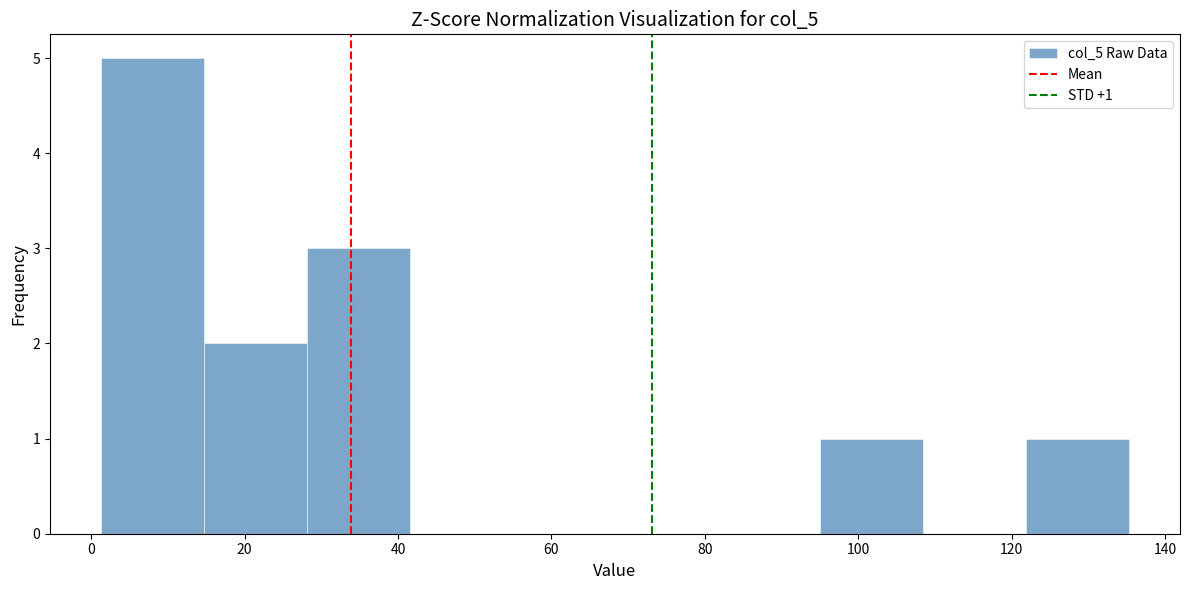

Which range on the x-axis has the tallest bar?

2 to 14